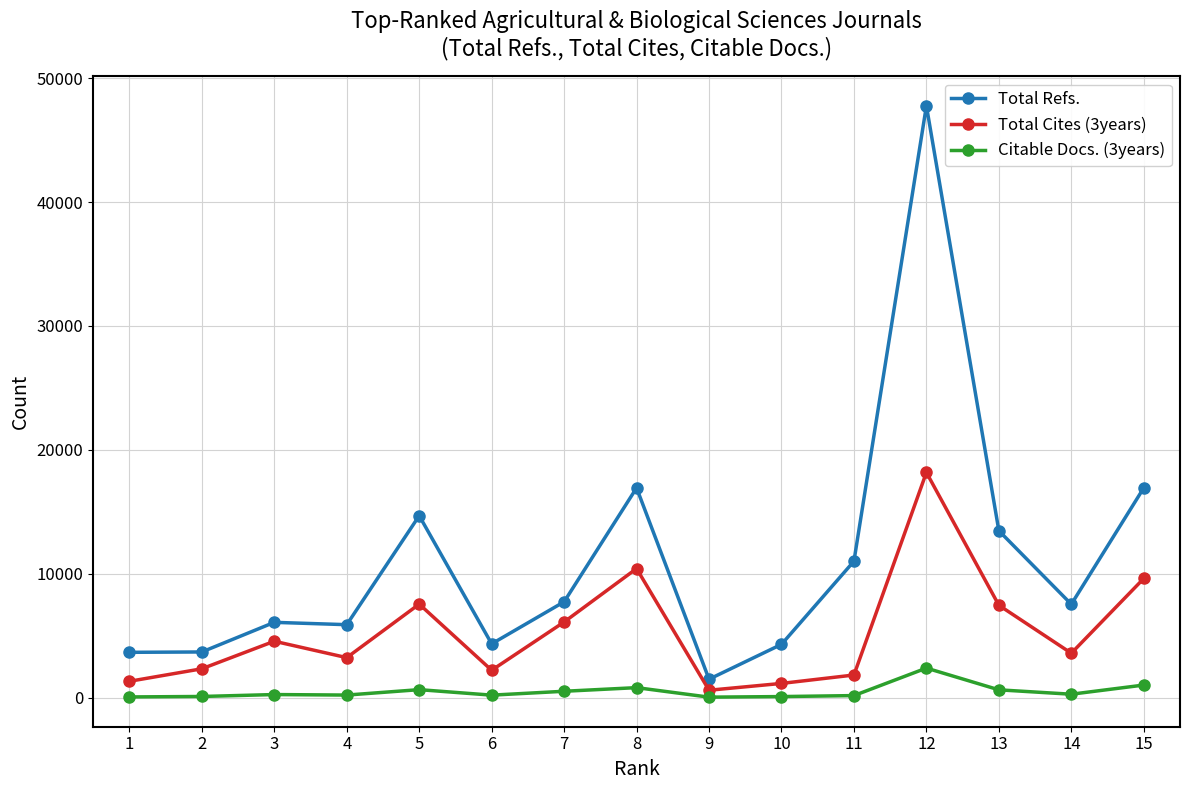

Where is Total Cites (3years) nearest to the value 9381?

15